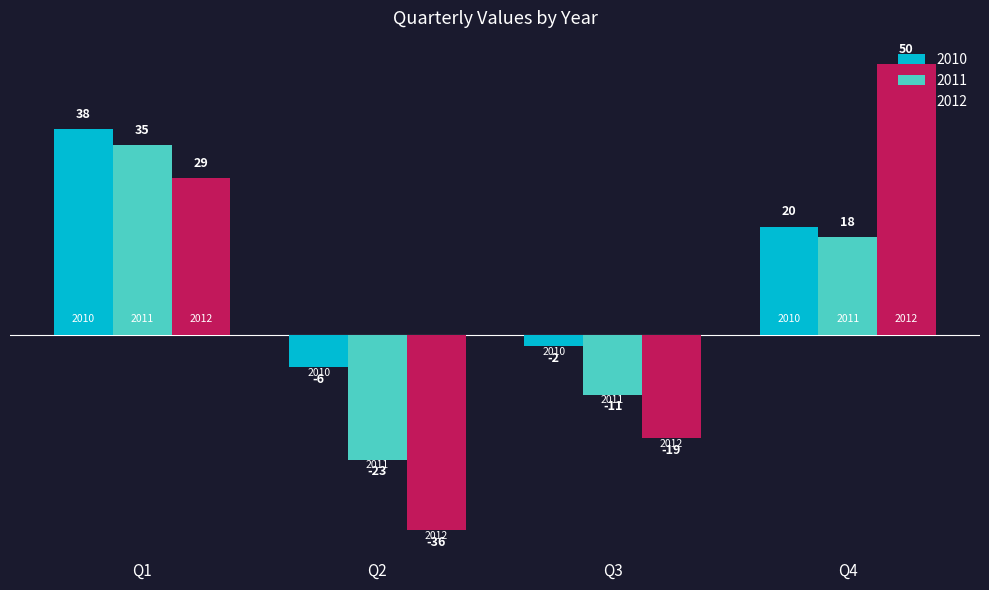

What is the minimum value for 2012?

-36